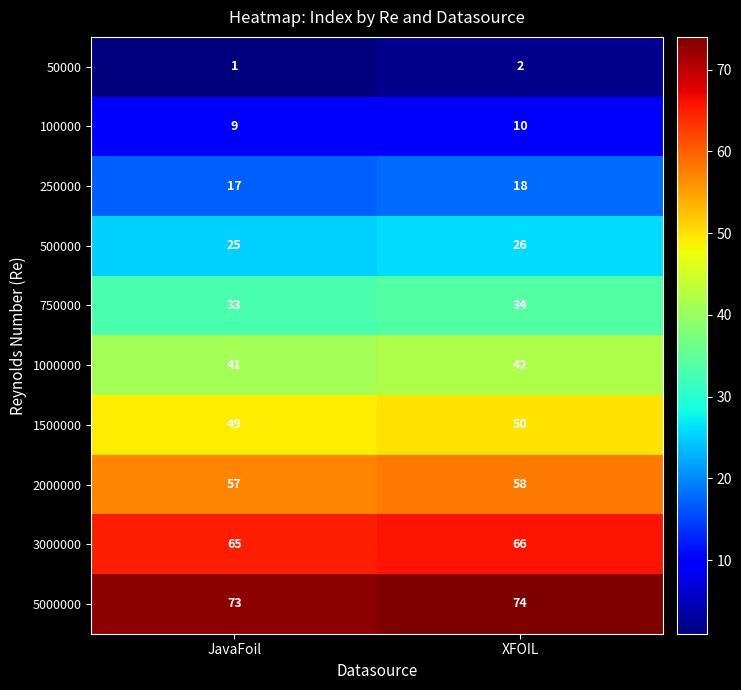

What is the average value of the 1500000 series?

50